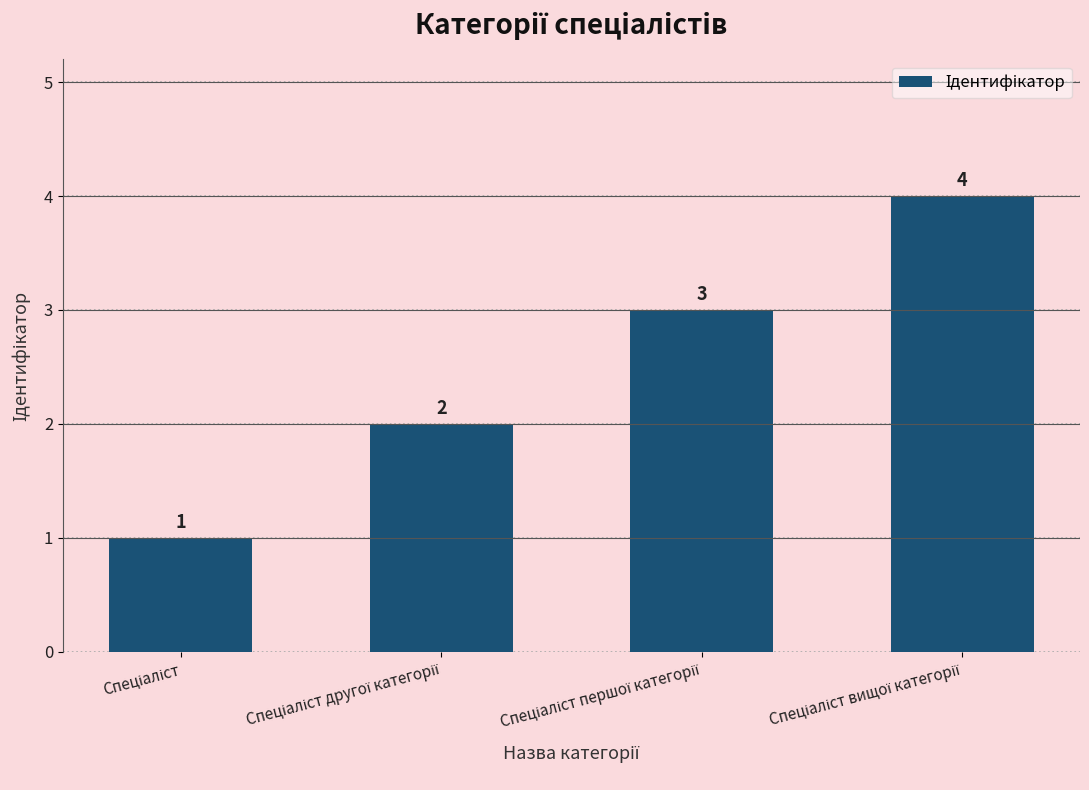

What is the value of the 3rd bar from the left?

3